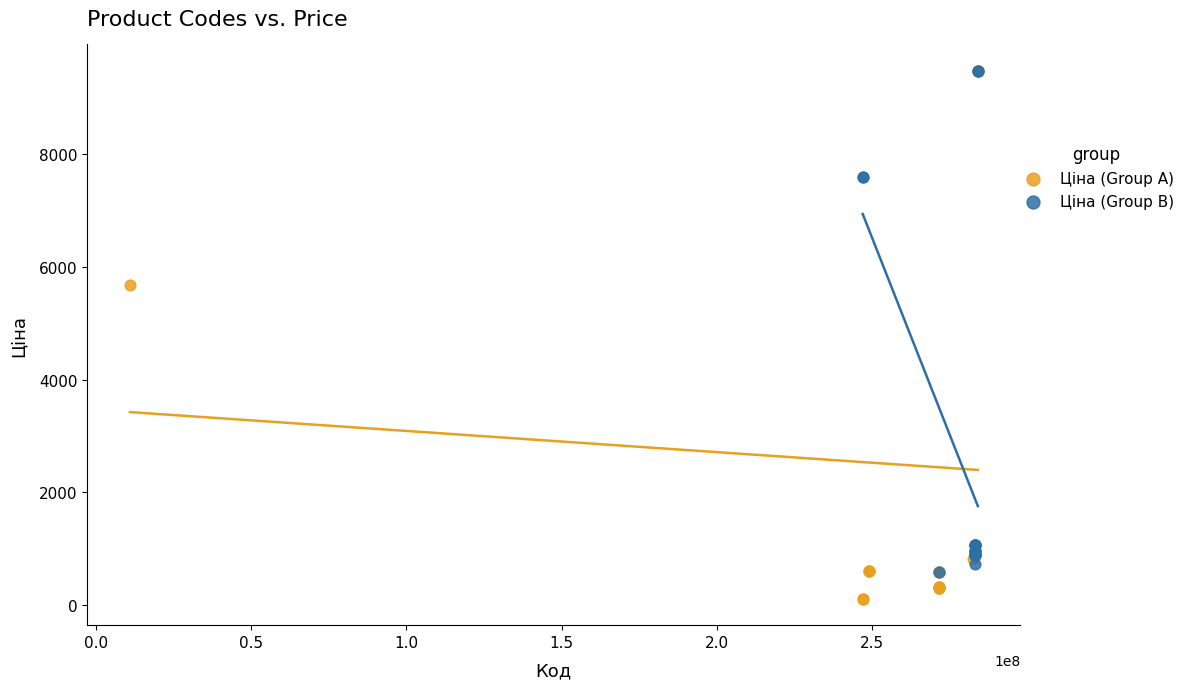

Which series contains the lowest Y value?

Ціна (Group A)